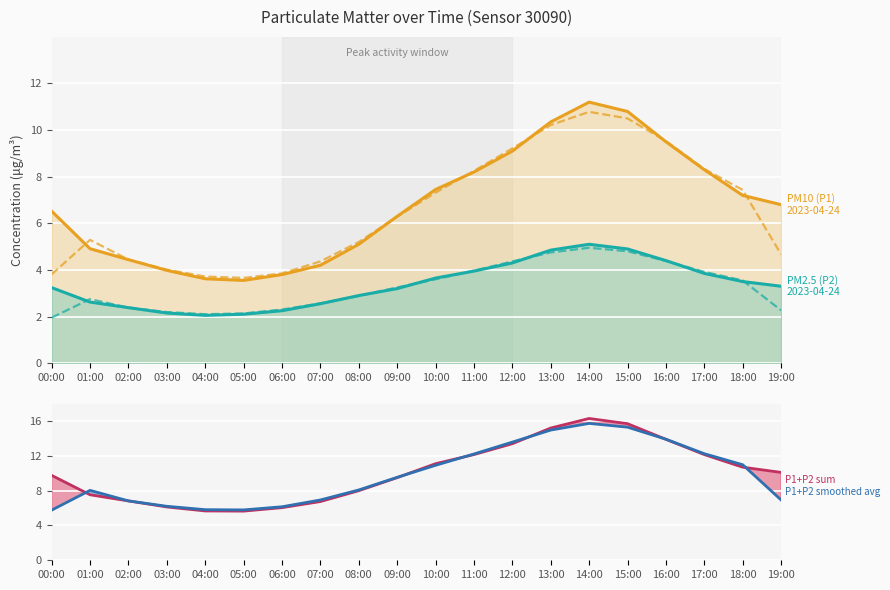

At which category is the sum across all series the highest?

14:00